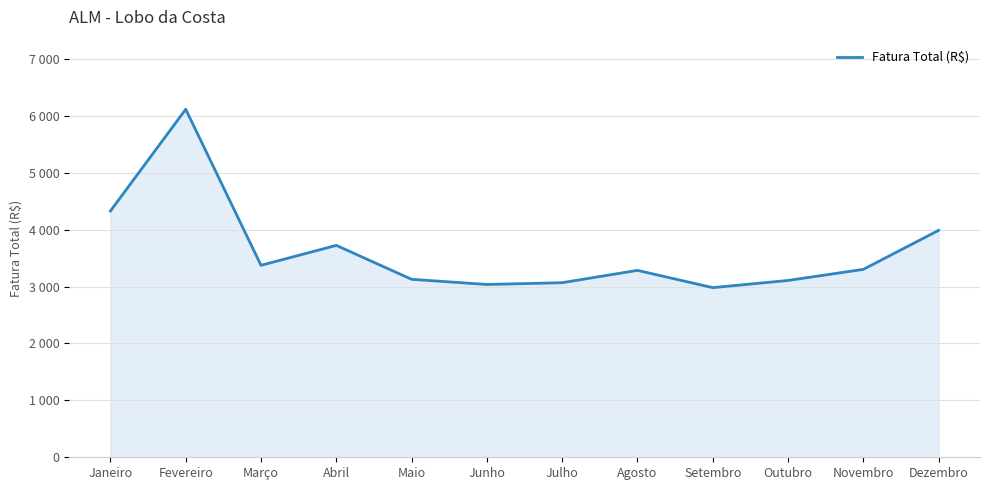

True or false: the data has more than 0 interior local peaks.

True